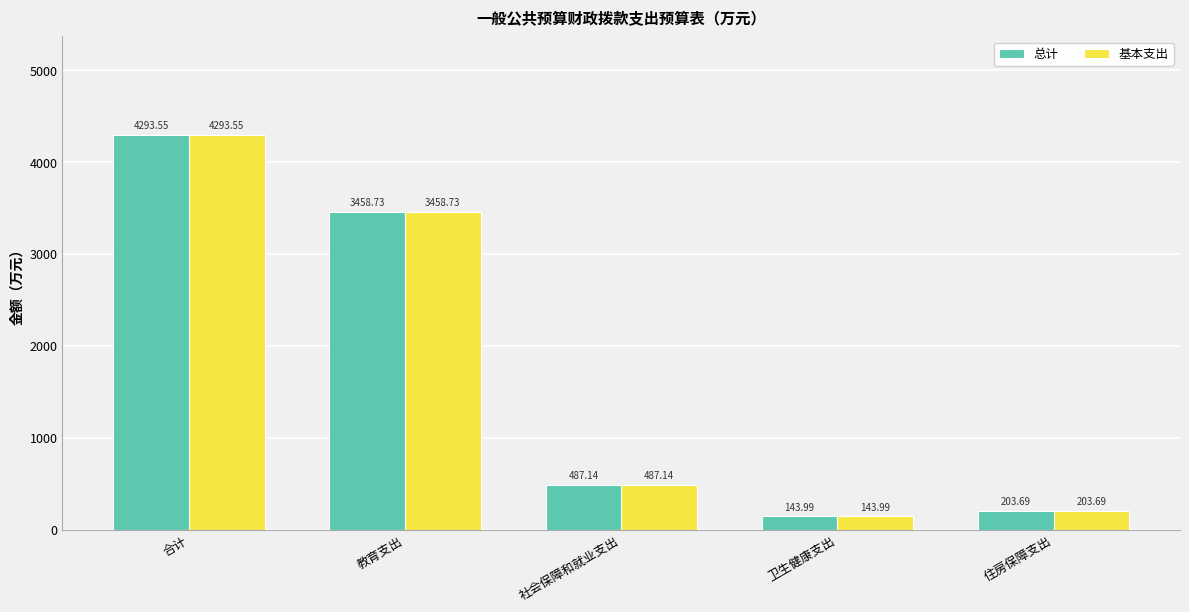

What is the total value across all series at 合计?

8587.1